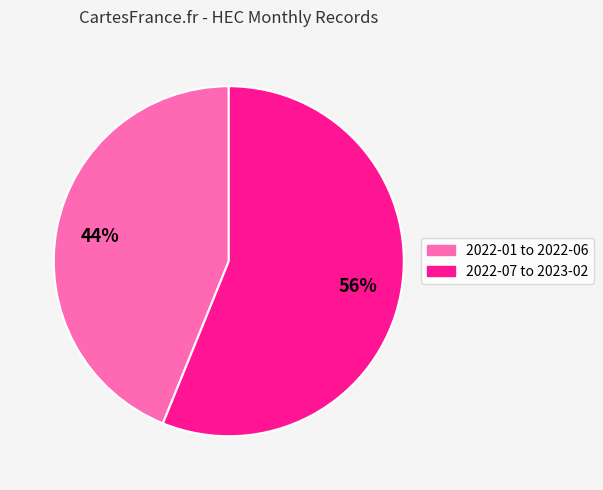

Is there a majority slice in this chart?

Yes